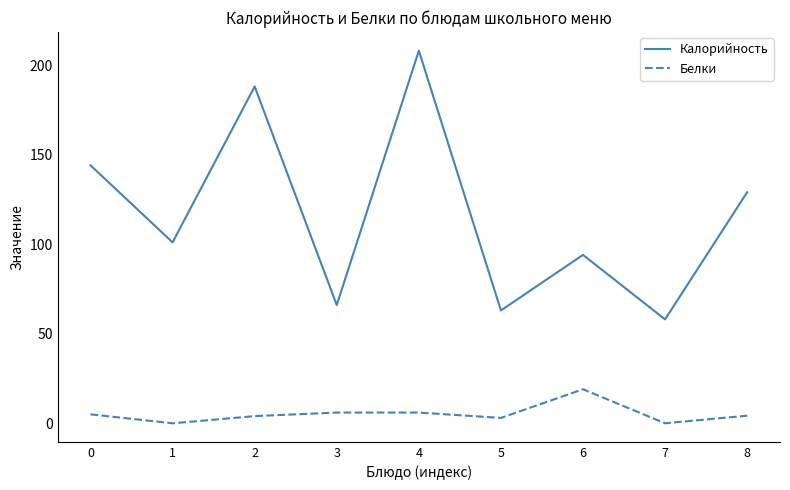

Rank the series at 2 from lowest to highest value.

Белки, Калорийность